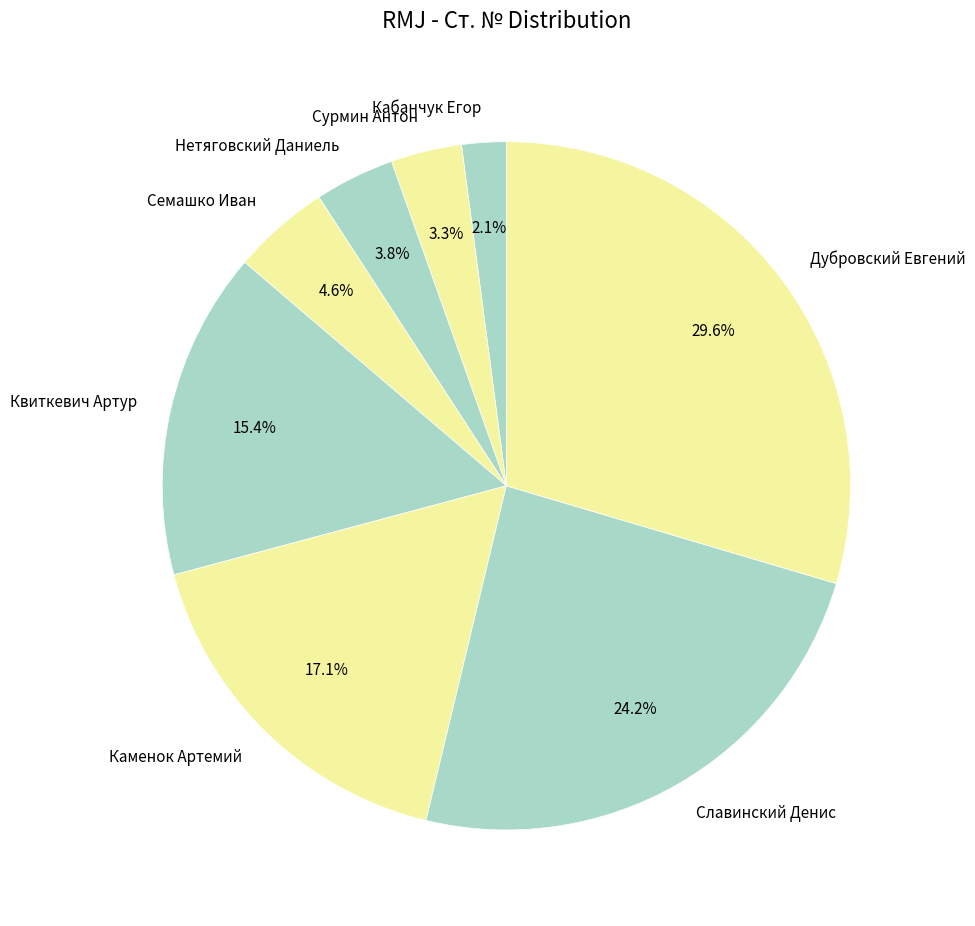

To the nearest percent, what portion does Сурмин Антон represent?

3%